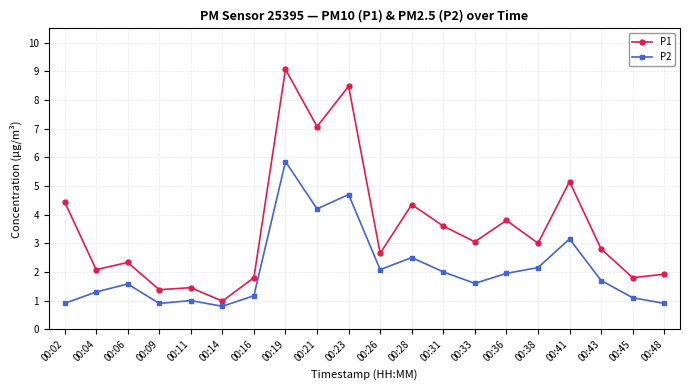

What is the greatest value displayed?

9.1